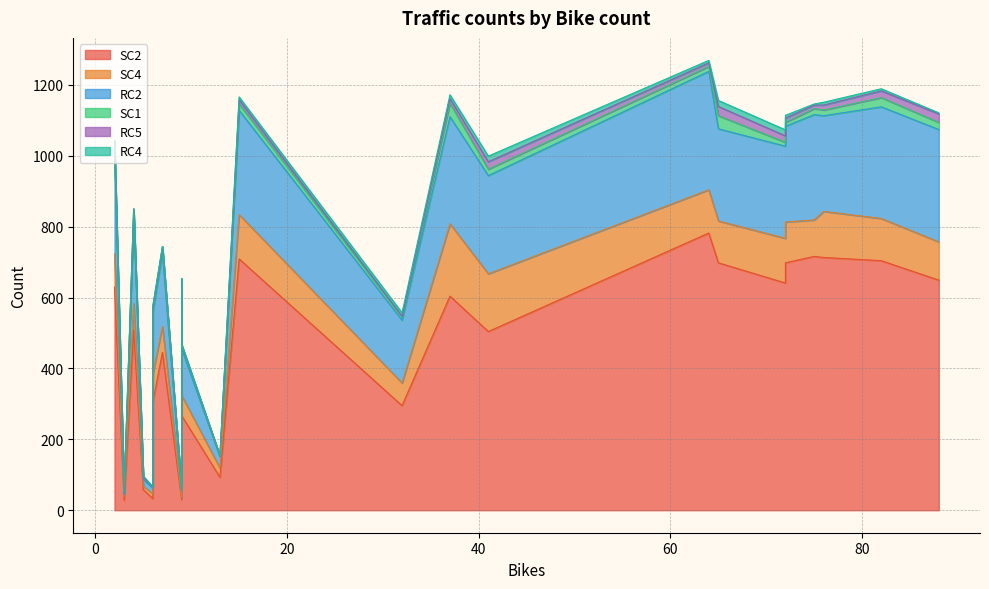

How many values in RC5 are above zero?

18